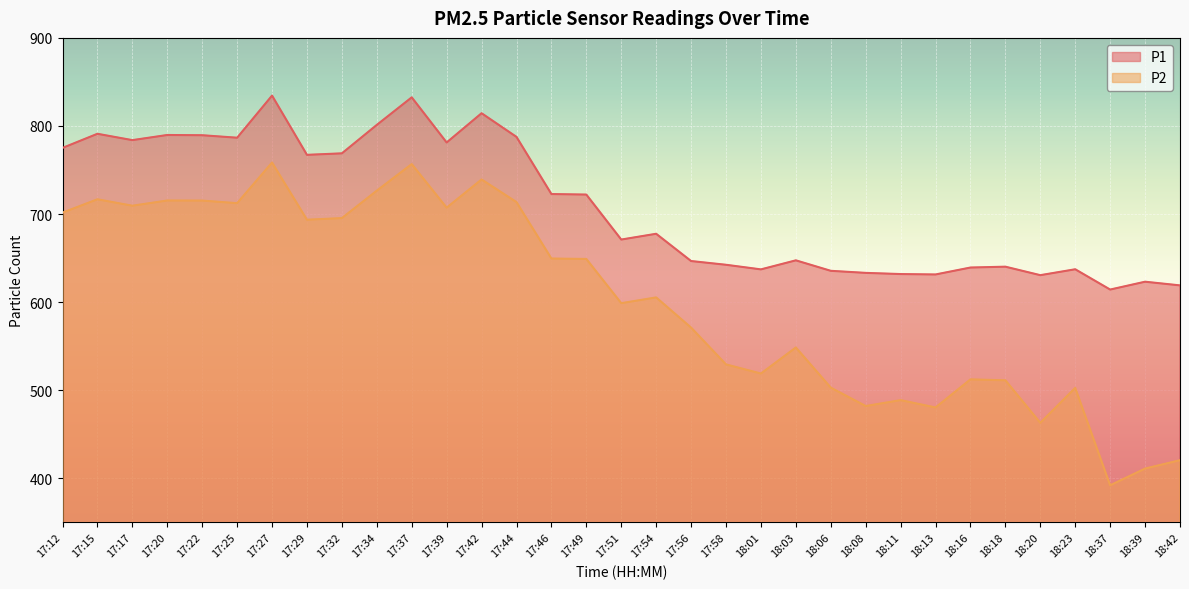

Rank the series by their average value, from lowest to highest.

P2, P1